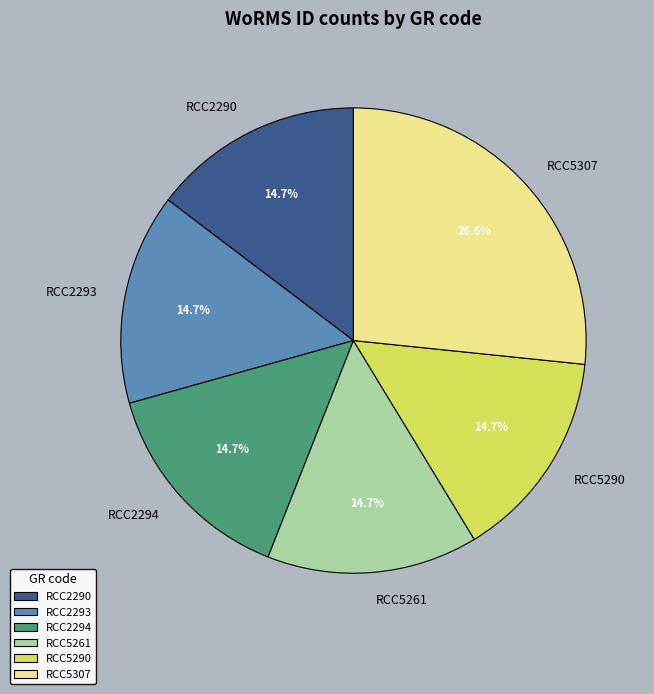

How many segments does this pie chart have?

6